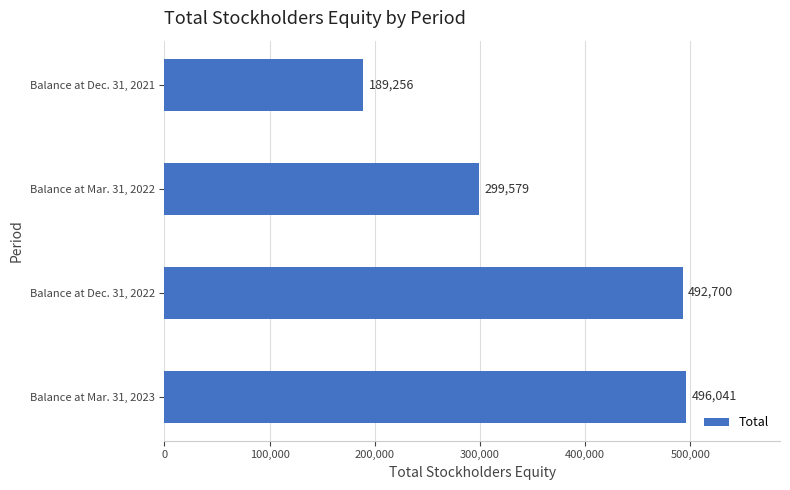

The chart shows a value of 189256 at Balance at Dec. 31, 2021. True or false?

True